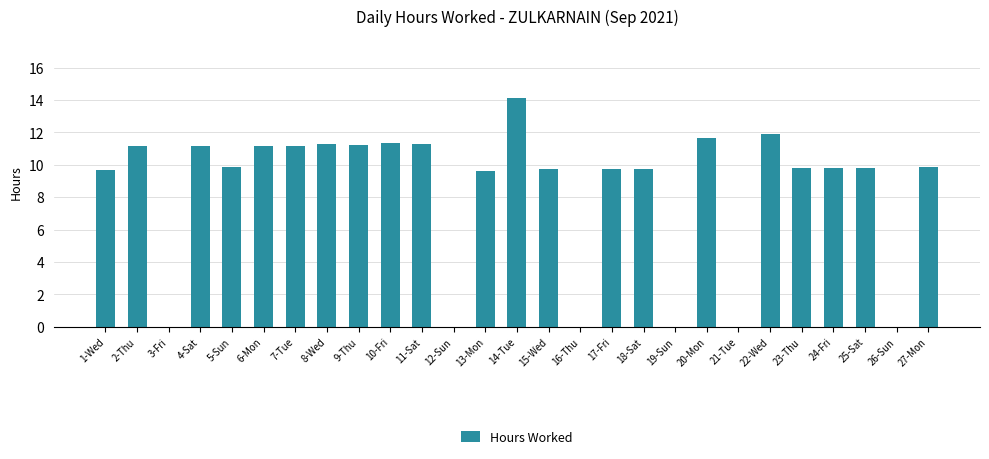

What is the greatest value displayed?

14.1